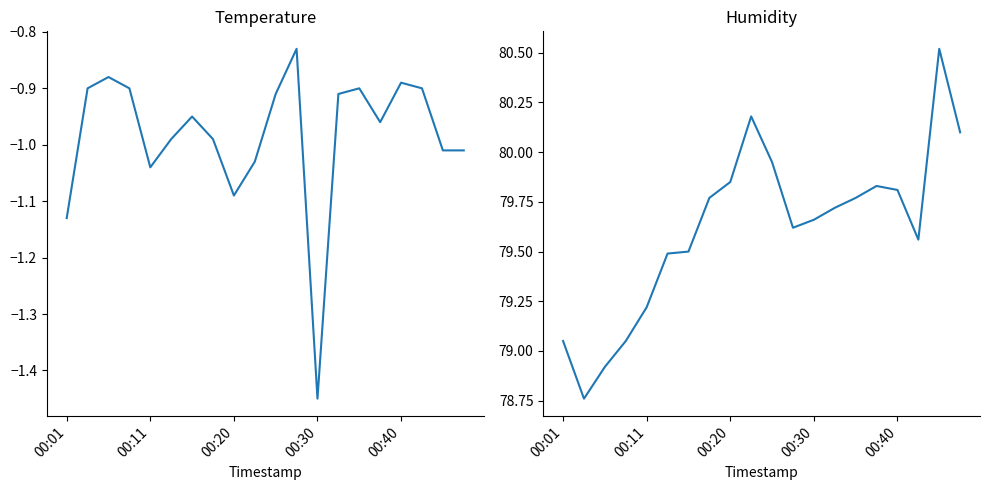

What is the label of the 20th point from the right?

00:01